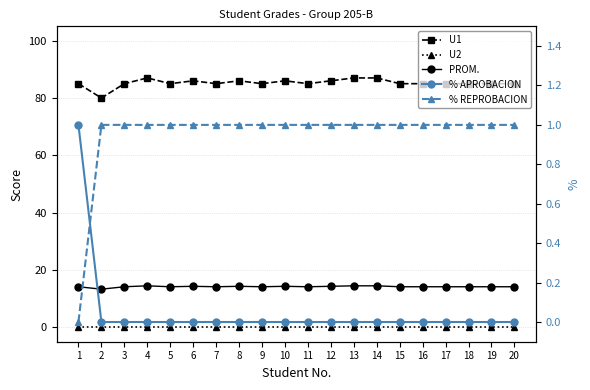

True or false: PROM. has a value of 7.1 at 1.

False